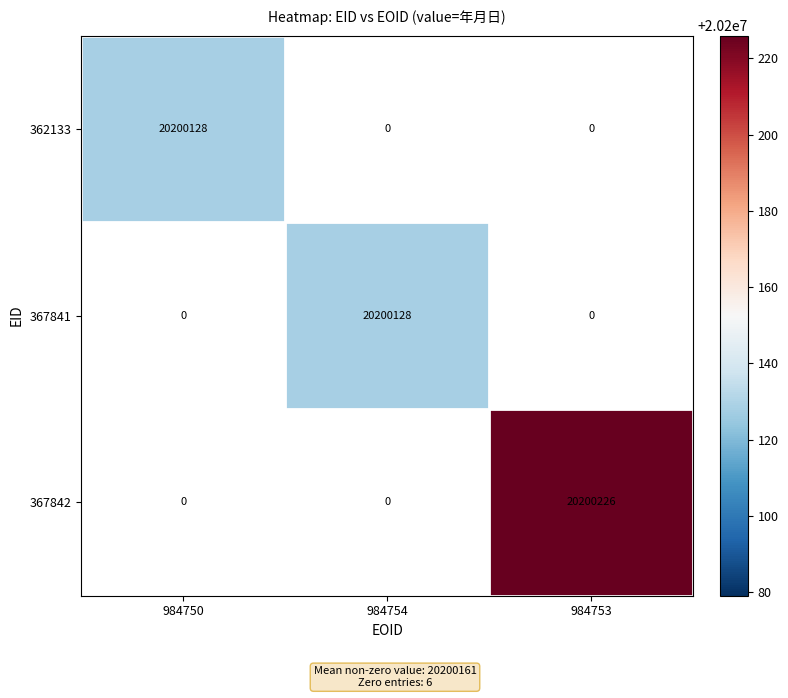

The value of 367842 at 984753 is 27852761. True or false?

False